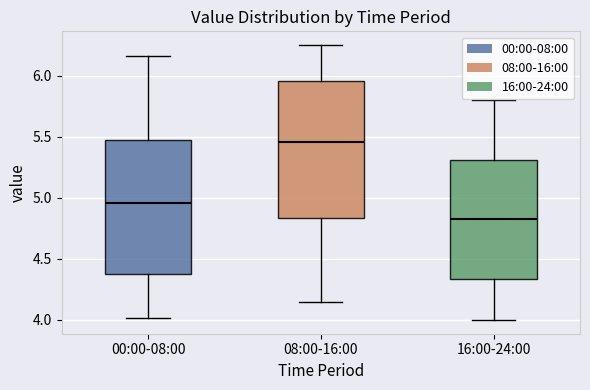

Where is the lower edge of the box for 00:00-08:00 on the y-axis? The values are not printed on the chart, so give them approximately, as read against the axis.

4.40